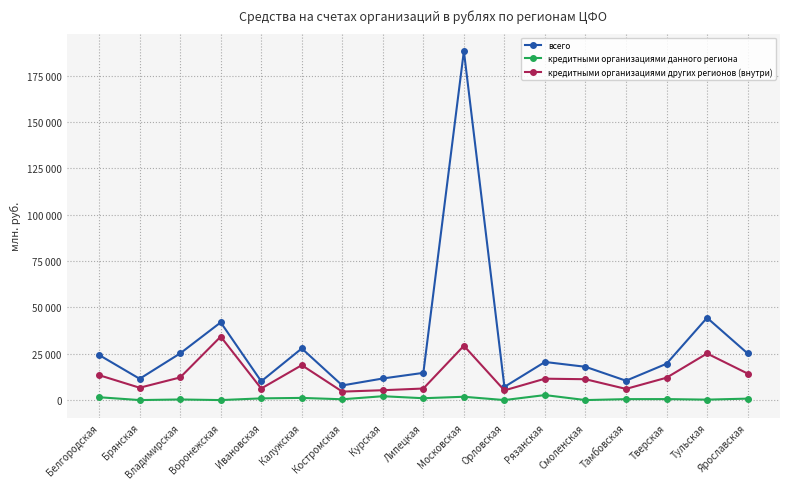

Where is кредитными организациями данного региона nearest to the value 1349?

Белгородская